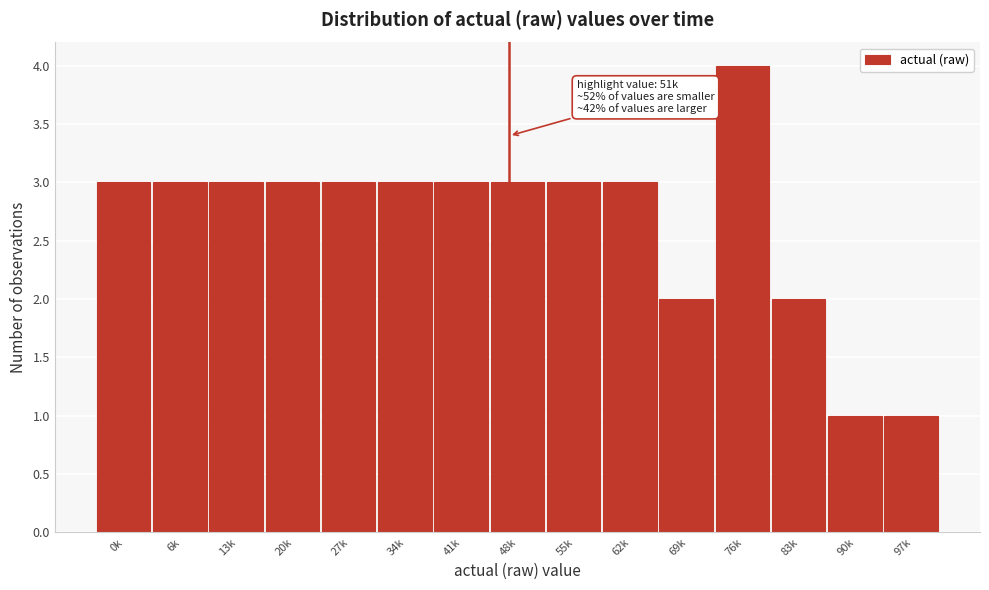

Reading left to right, what are all the values shown in this chart?

3	3	3	3	3	3	3	3	3	3	2	4	2	1	1